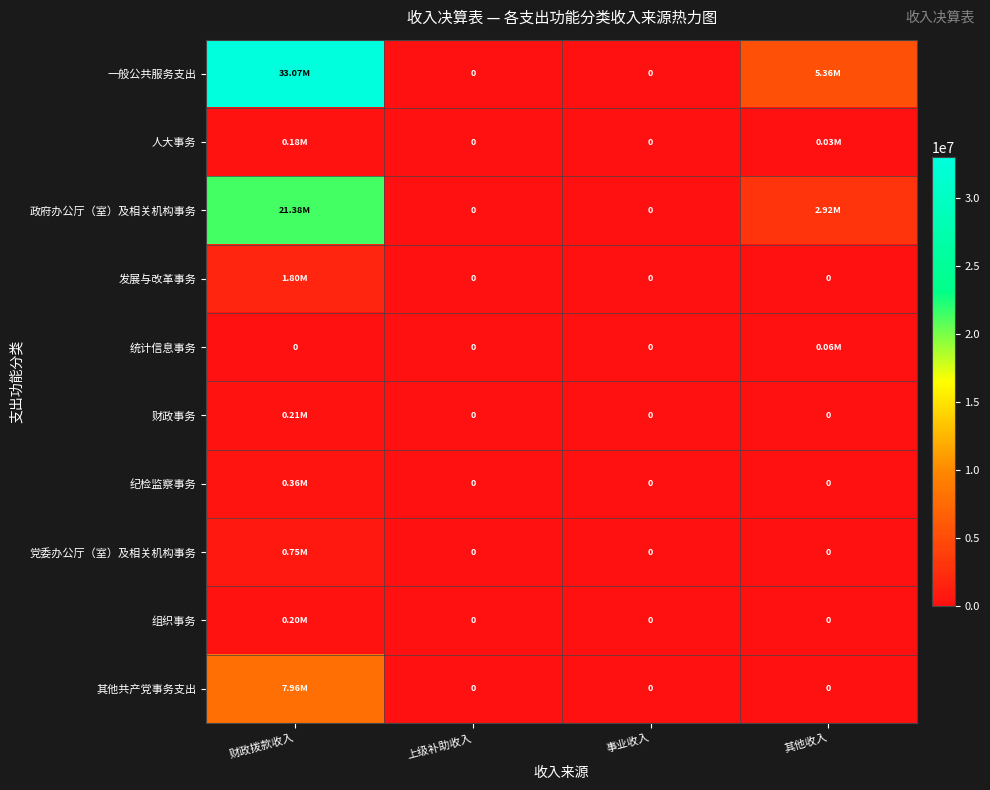

How many series are shown in this chart?

10